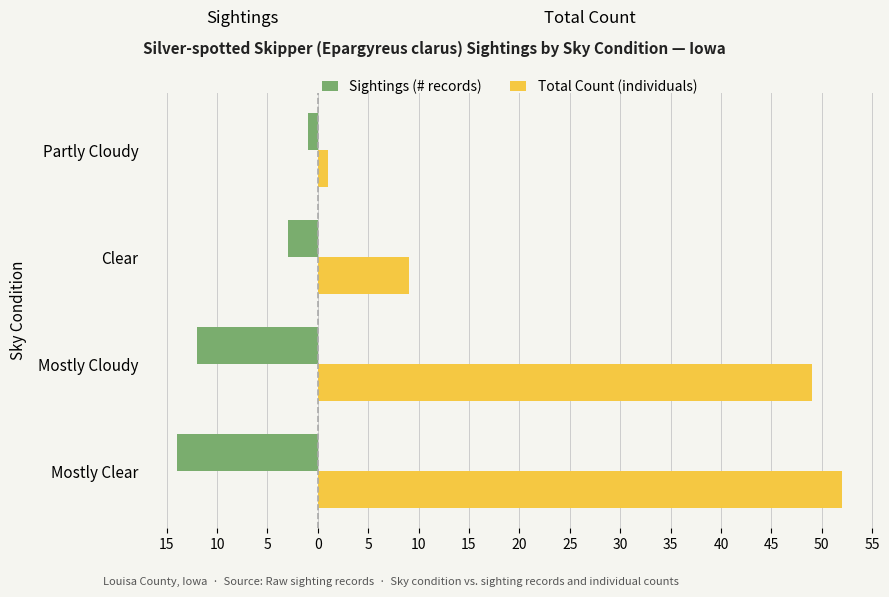

Which series has the largest range (max minus min)?

Total Count (individuals)